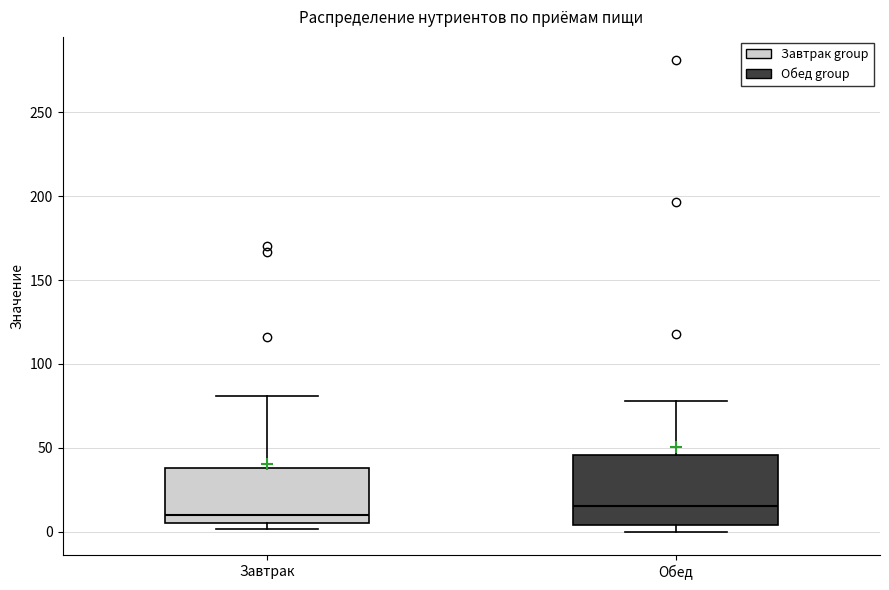

Reading left to right, read every box against the y-axis: the position of its median line, the range the box covers, and the ends of its whiskers. The values are not printed on the chart, so give them approximately, as read against the axis.

Завтрак: median 10, box 5 to 40, whiskers 0 to 80
Обед: median 15, box 5 to 45, whiskers 0 to 80